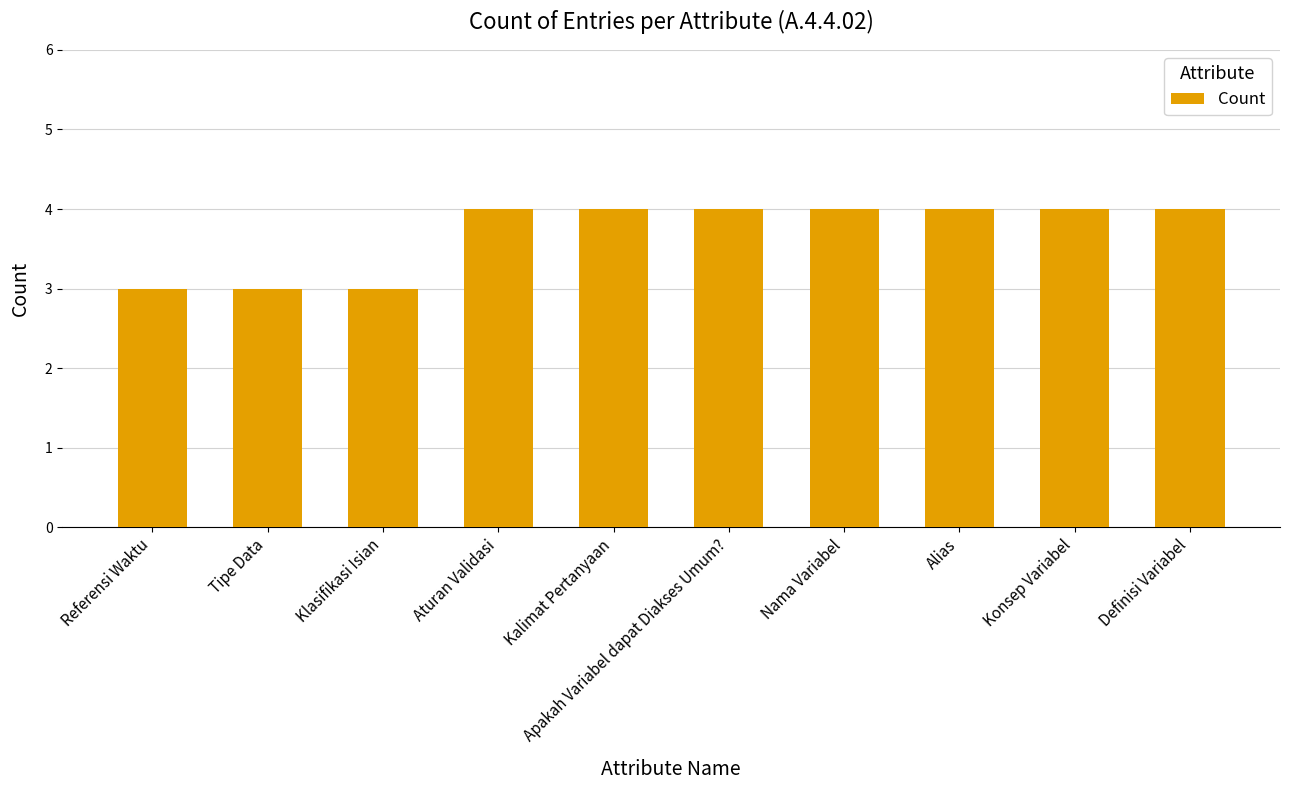

Reading right to left, extract all data points from this chart.

Definisi Variabel=4	Konsep Variabel=4	Alias=4	Nama Variabel=4	Apakah Variabel dapat Diakses Umum?=4	Kalimat Pertanyaan=4	Aturan Validasi=4	Klasifikasi Isian=3	Tipe Data=3	Referensi Waktu=3